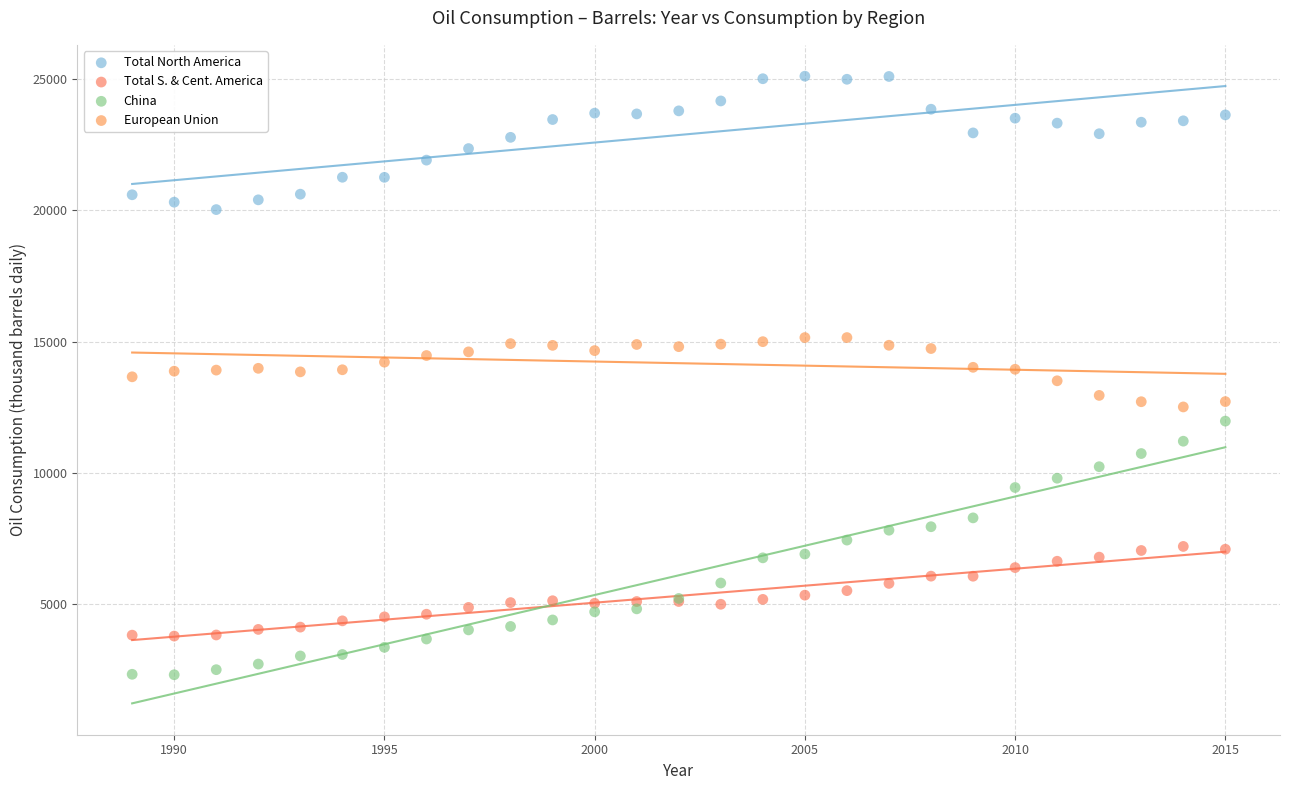

Which series reaches the minimum Y coordinate?

China